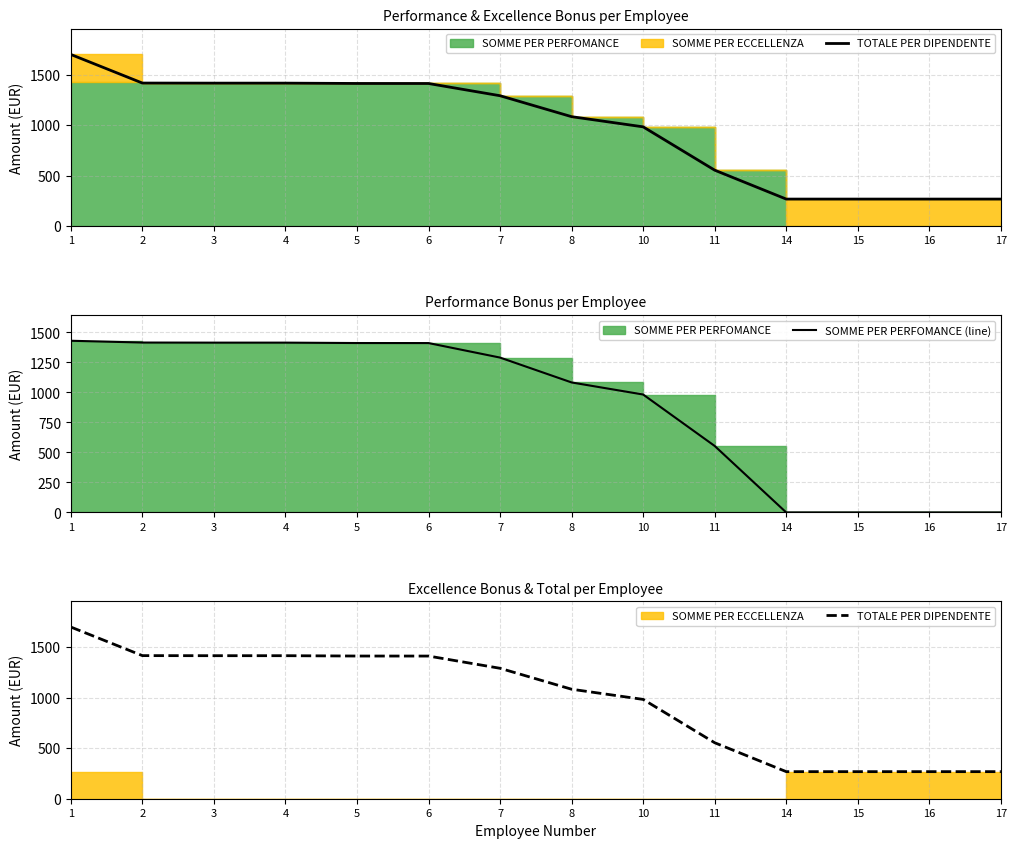

How many values in SOMME PER PERFOMANCE (line) are above zero?

10